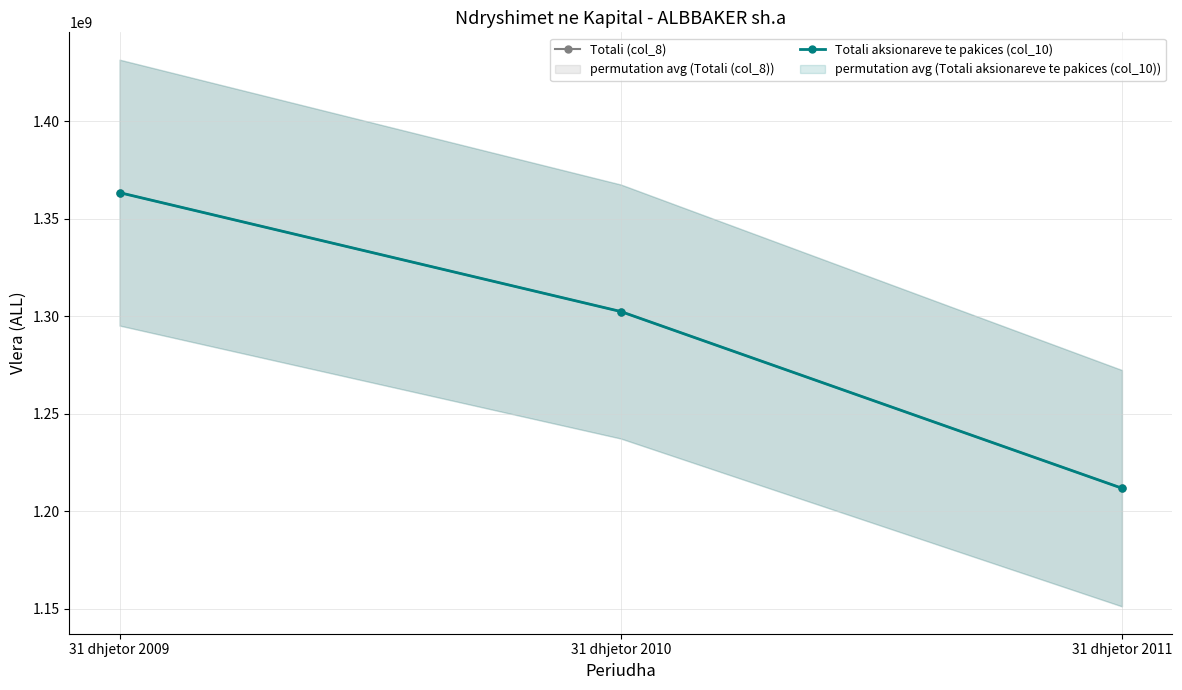

Reading right to left, list all the values displayed in this chart.

Totali (col_8): 31 dhjetor 2011=1211841642	31 dhjetor 2010=1302448224	31 dhjetor 2009=1363414467
Totali aksionareve te pakices (col_10): 31 dhjetor 2011=1211841642	31 dhjetor 2010=1302448224	31 dhjetor 2009=1363414467